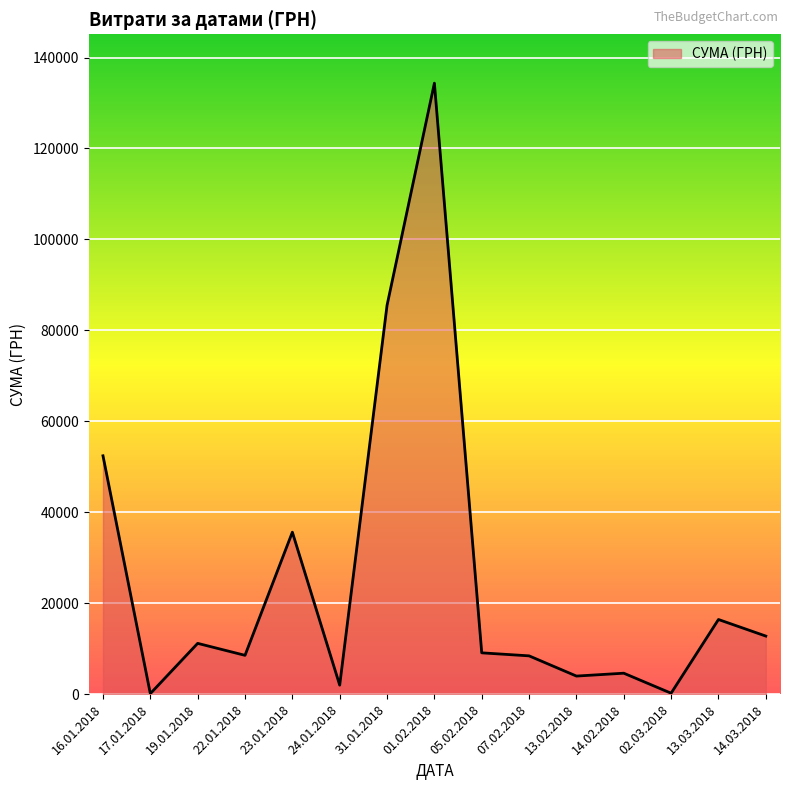

The value at 01.02.2018 is 134362.3. True or false?

True